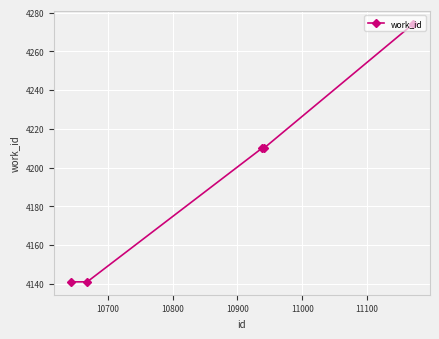

What is the difference between the maximum and minimum values?

133